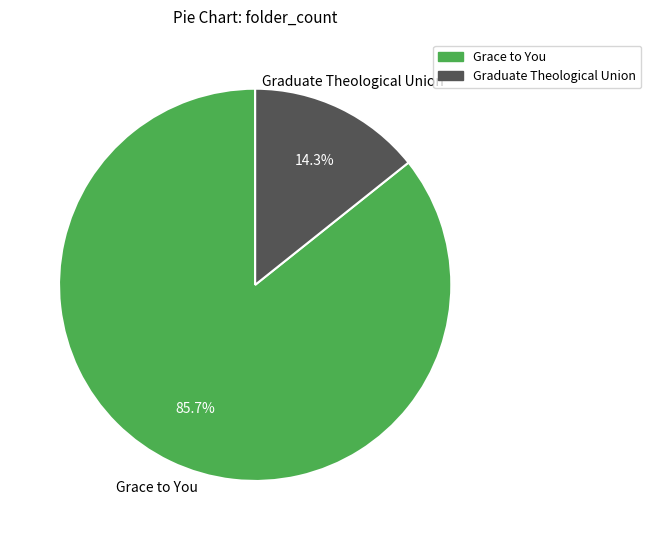

To the nearest percent, what is the difference between the largest and smallest slice percentages?

71%